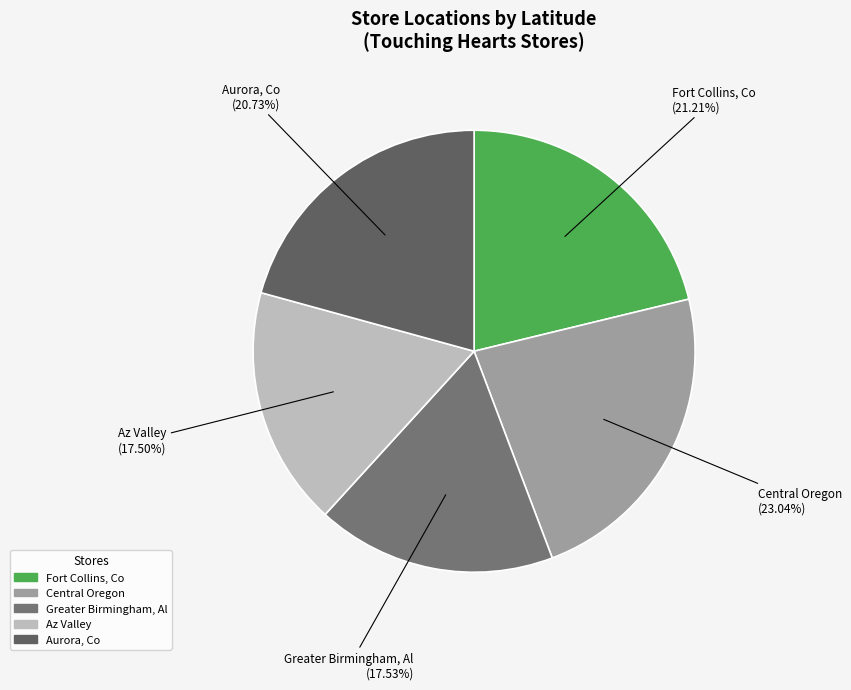

Combined, what portion of the pie is Greater Birmingham, Al and Fort Collins, Co?

38.7%